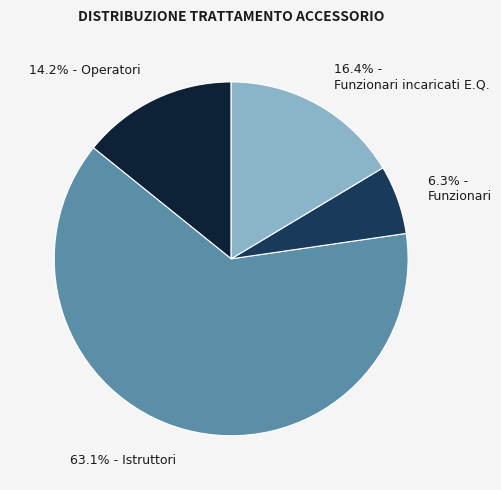

Does any single category account for the majority?

Yes